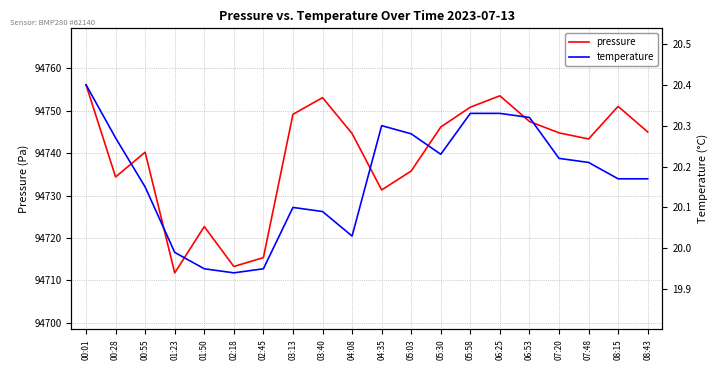

Is the value of temperature at 03:40 greater than the value of pressure at 07:20?

No